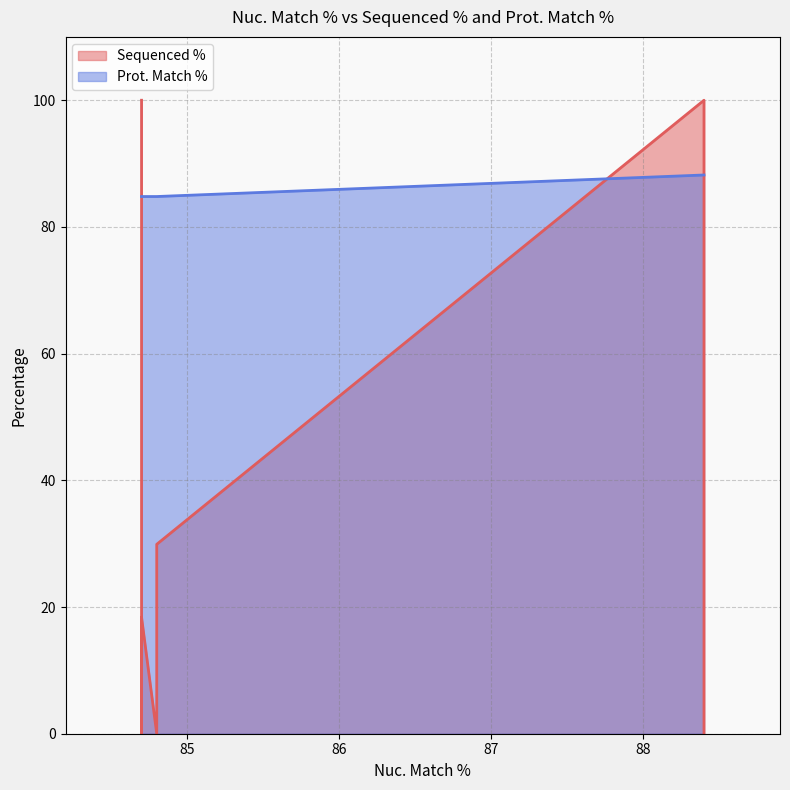

True or false: Sequenced % and Prot. Match % cross at least once.

True